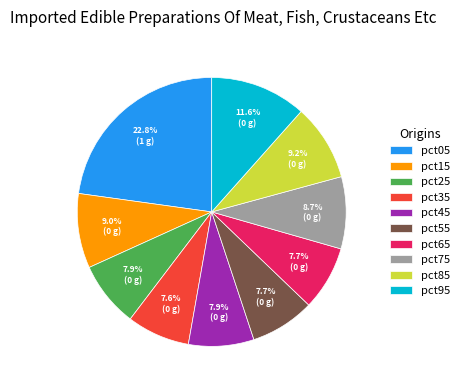

To the nearest percent, what is the difference between the largest and smallest slice percentages?

15%